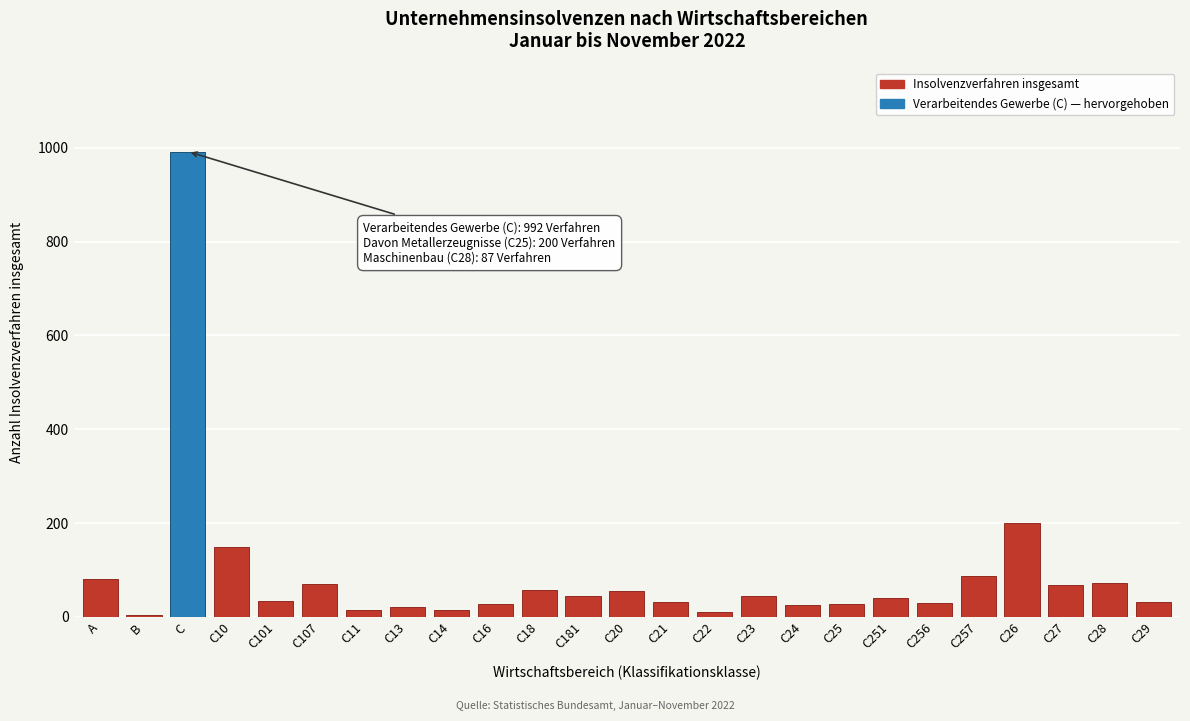

Which category has the highest value across all series?

C